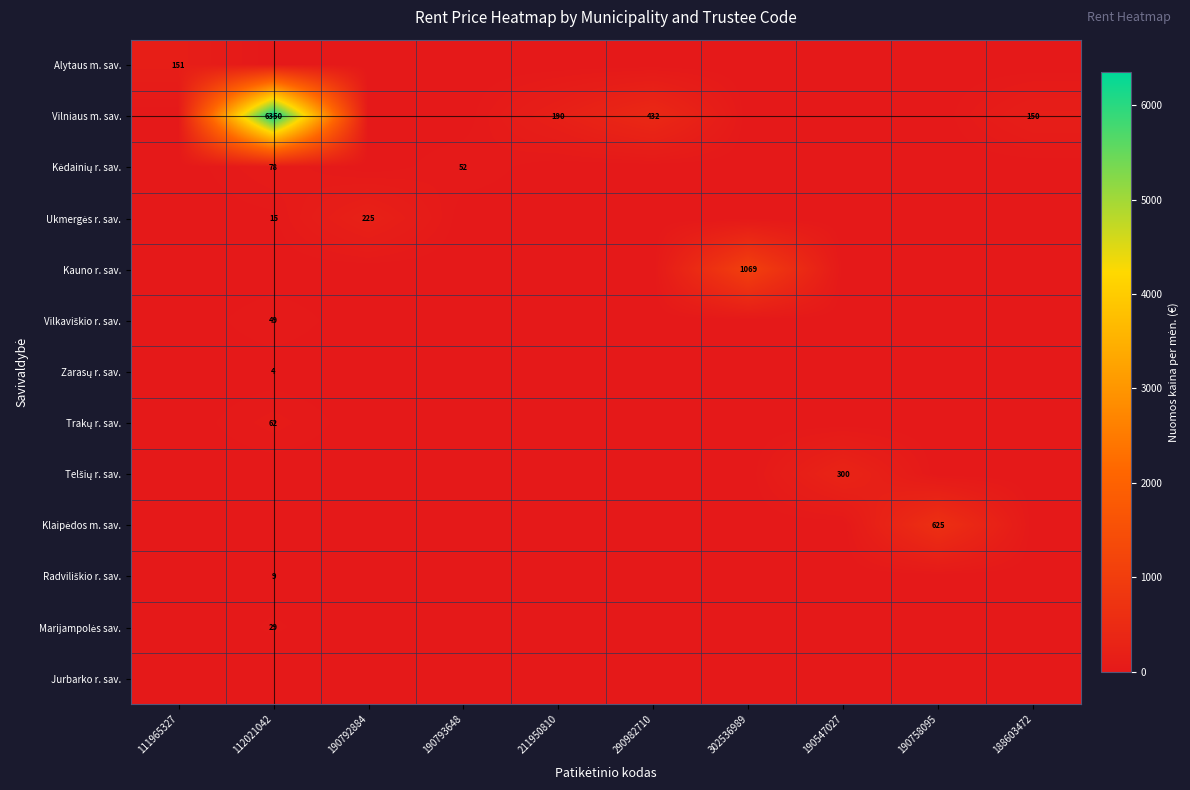

List the labels in order of Marijampolės sav. value, largest first.

112021042, 111965327, 190792884, 190793648, 211950810, 290982710, 302536989, 190547027, 190758095, 188603472